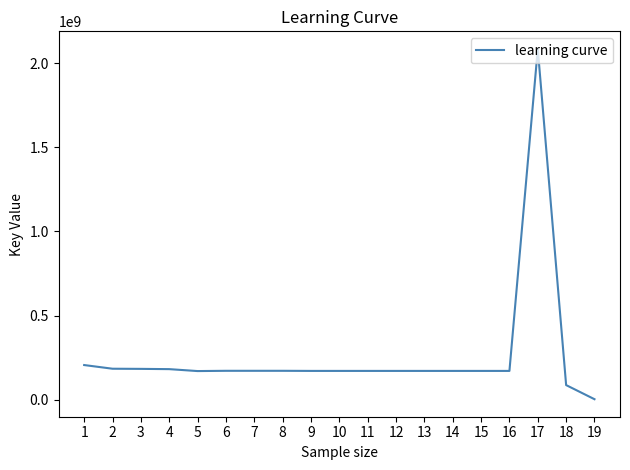

What is the sum of all values?

4970873343